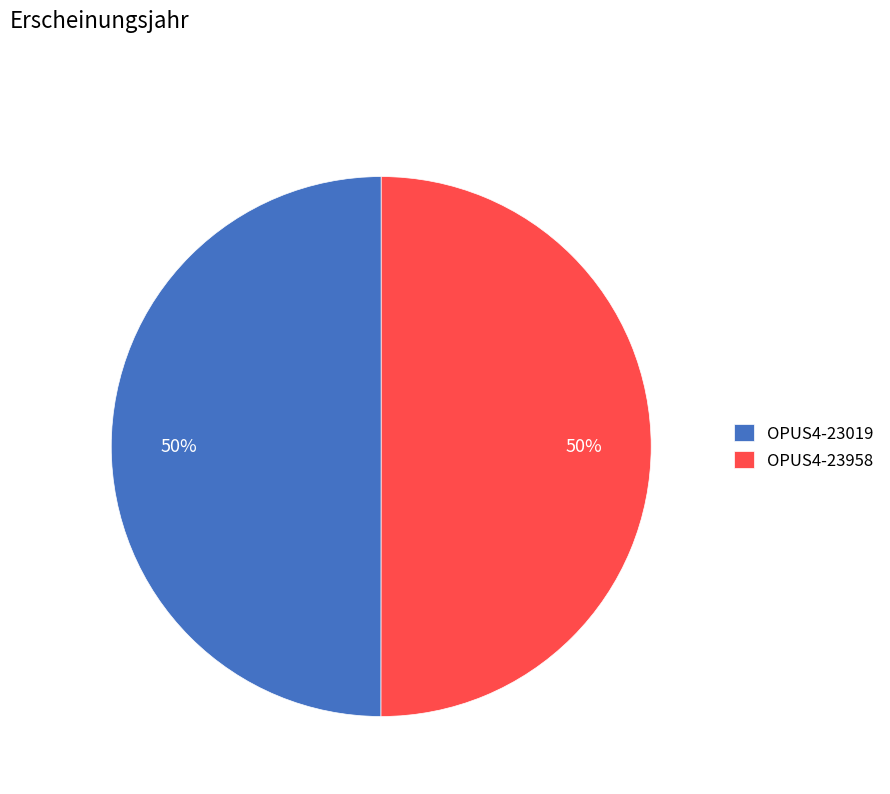

The OPUS4-23958 slice represents 42% of the pie. True or false?

False